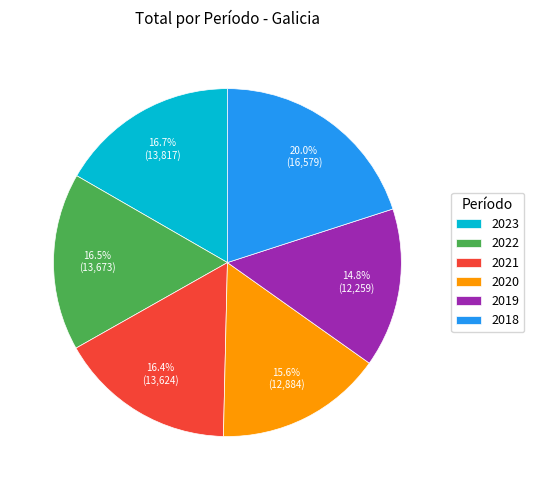

Approximately how many times larger is the value at 2018 compared to 2020?

1.3